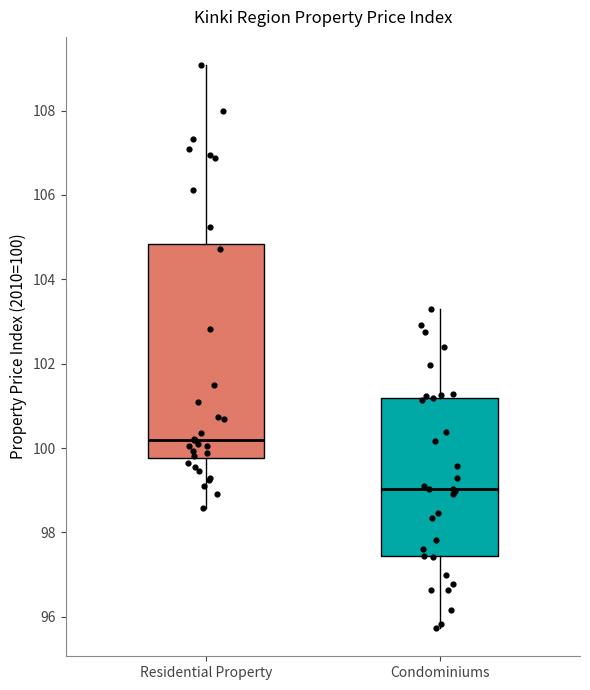

Where does the median line of the box for Condominiums sit on the y-axis? The values are not printed on the chart, so give them approximately, as read against the axis.

99.0